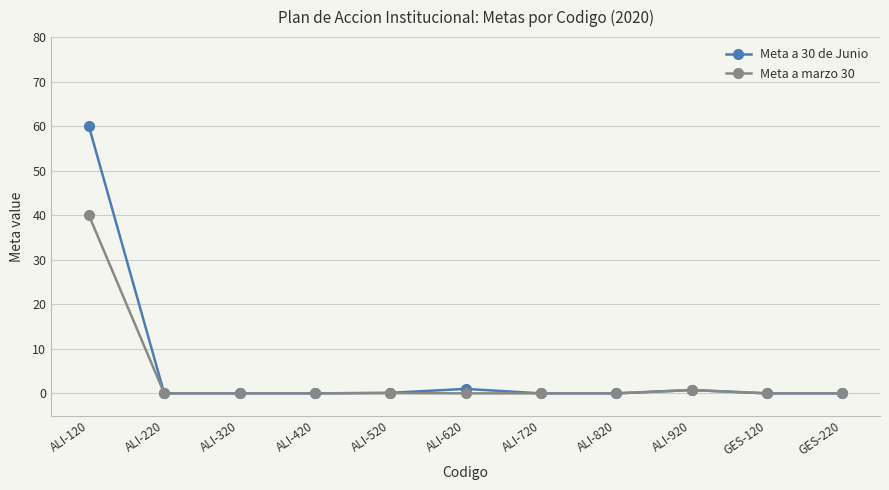

Is the value of Meta a marzo 30 at ALI-120 greater than the value of Meta a 30 de Junio at ALI-220?

Yes